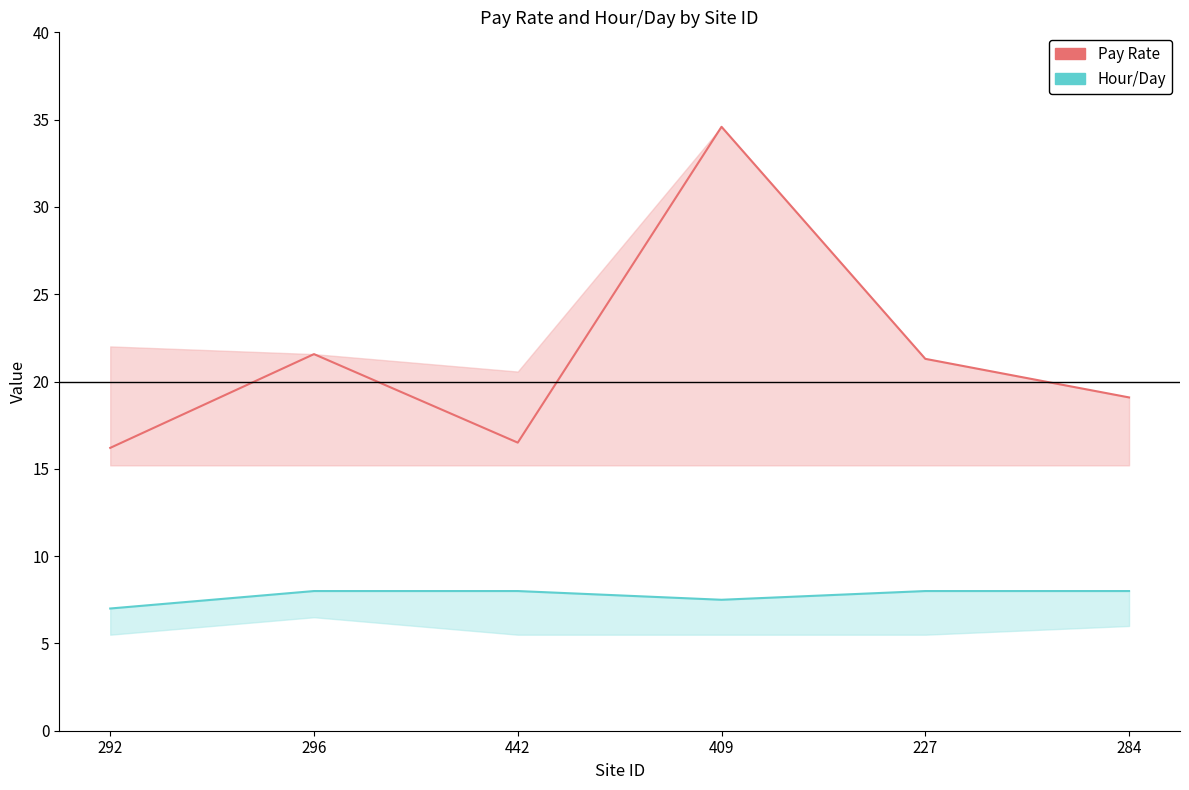

How many interior local valleys does the Hour/Day series have?

1